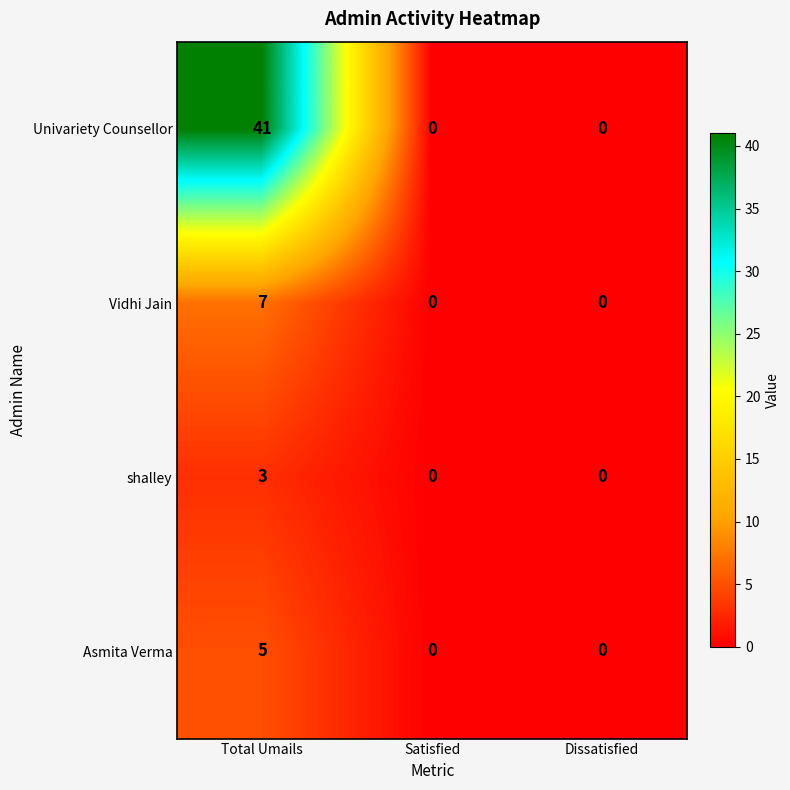

At how many categories does at least one series exceed 22?

1